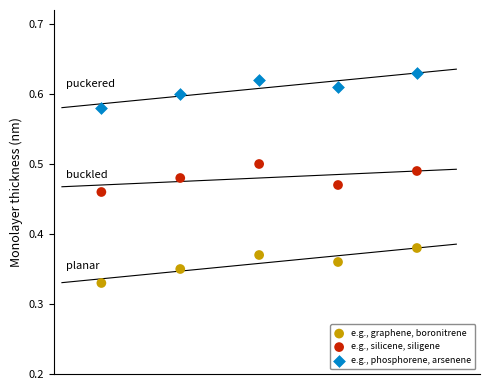

Across all data points, what is the range of X values (max minus min)?

4.0